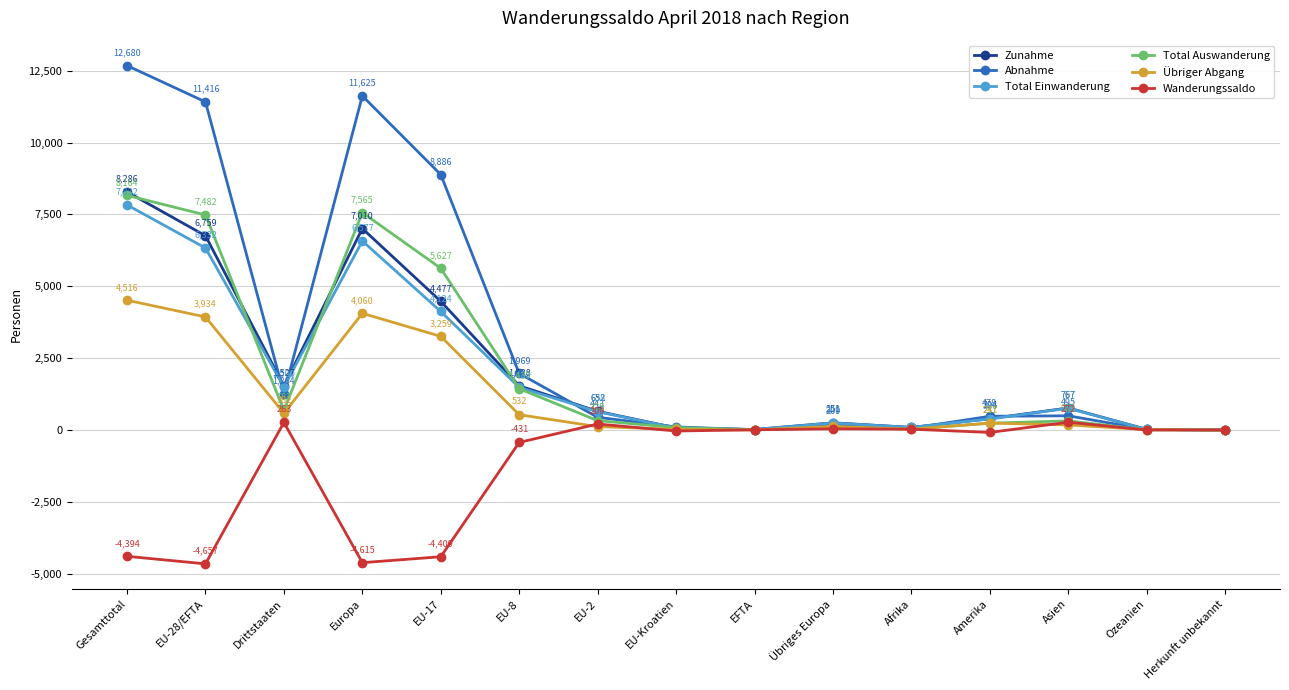

What is the total value across all series at EU-8?

6528